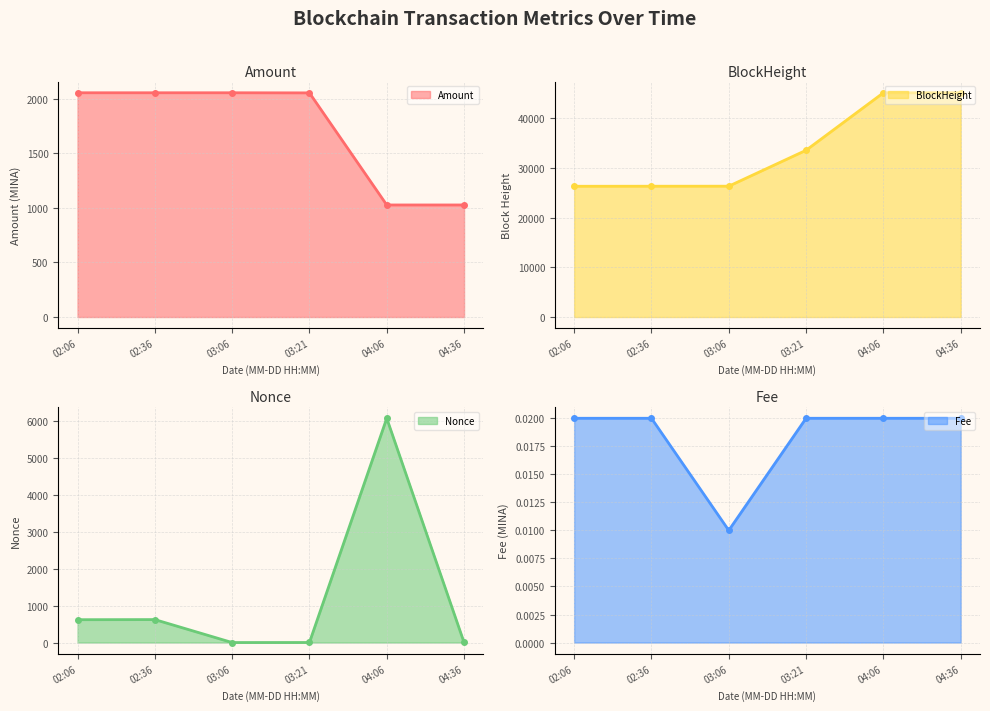

Rank the series by their maximum value, from lowest to highest.

Fee line, Amount line, Nonce line, BlockHeight line